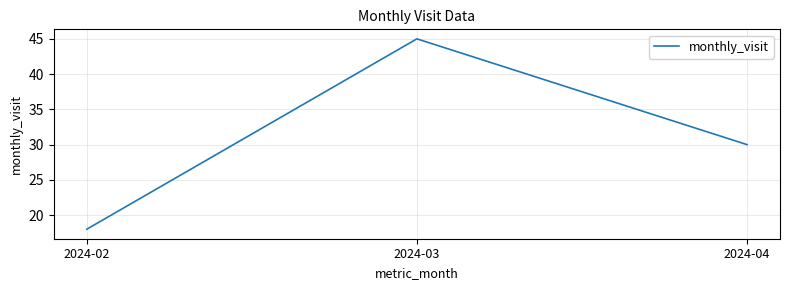

Rank the categories by value from lowest to highest.

2024-02, 2024-04, 2024-03